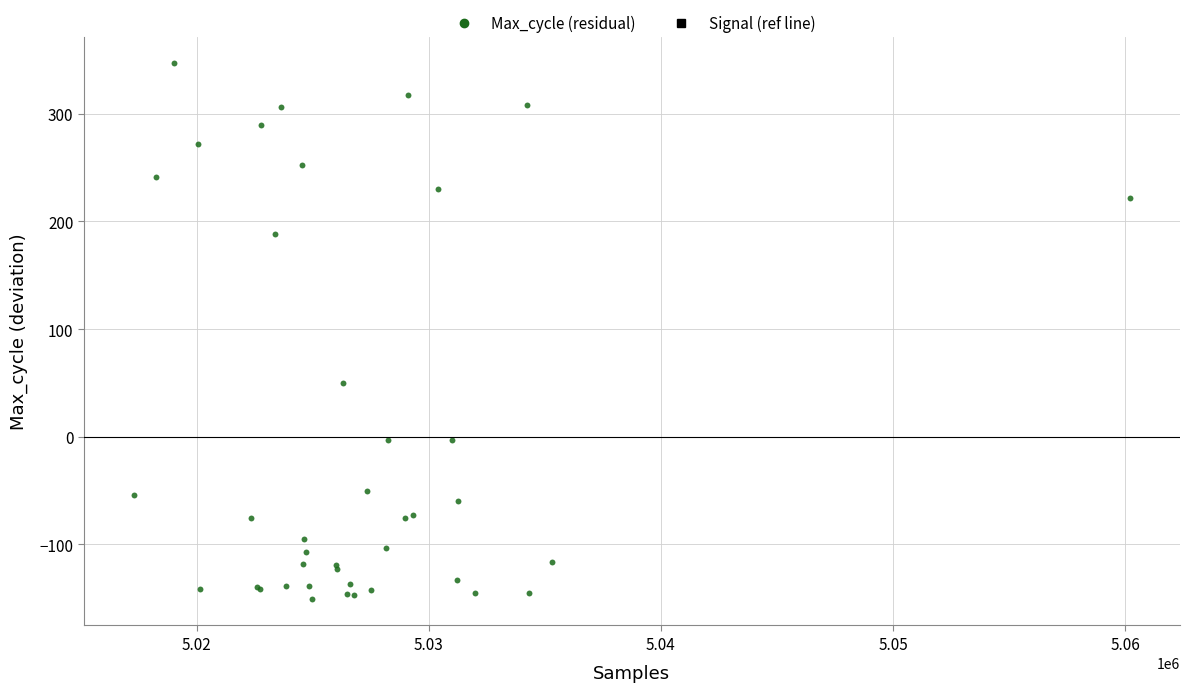

What Y value in the scatter plot is closest to 98?

49.6